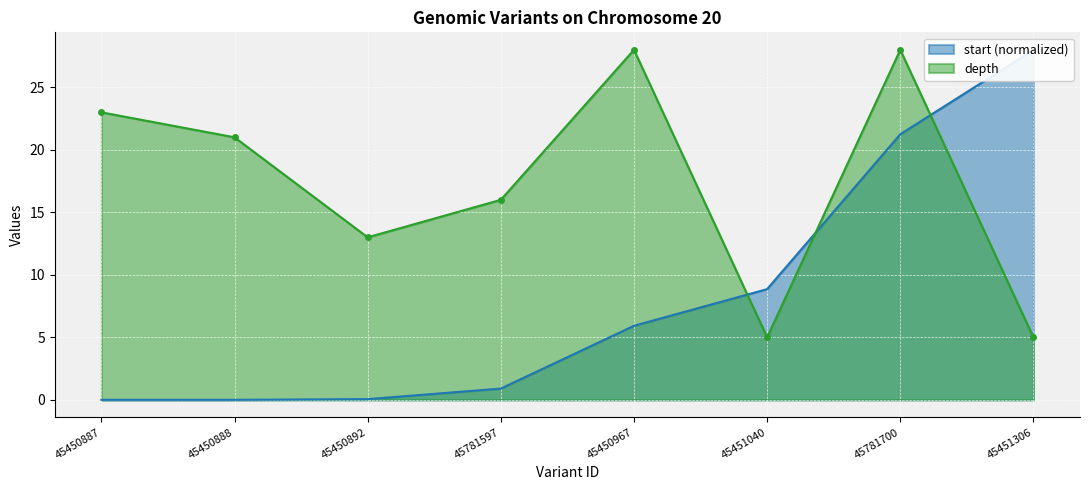

What is the value of the depth point at the 2nd from the left?

21